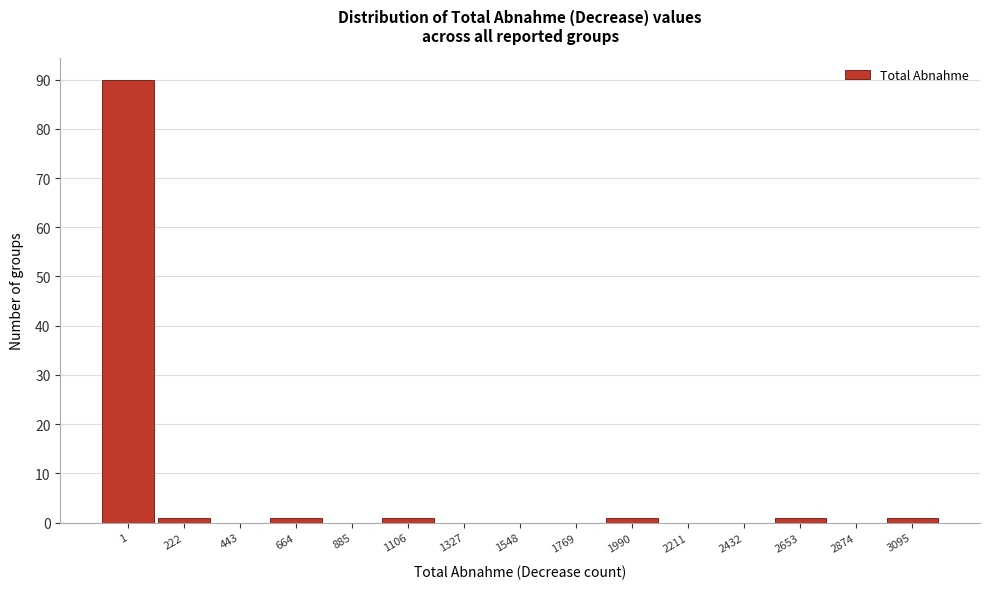

Reading left to right, list all the values displayed in this chart.

1=90	222=1	443=0	664=1	885=0	1106=1	1327=0	1548=0	1769=0	1990=1	2211=0	2432=0	2653=1	2874=0	3095=1